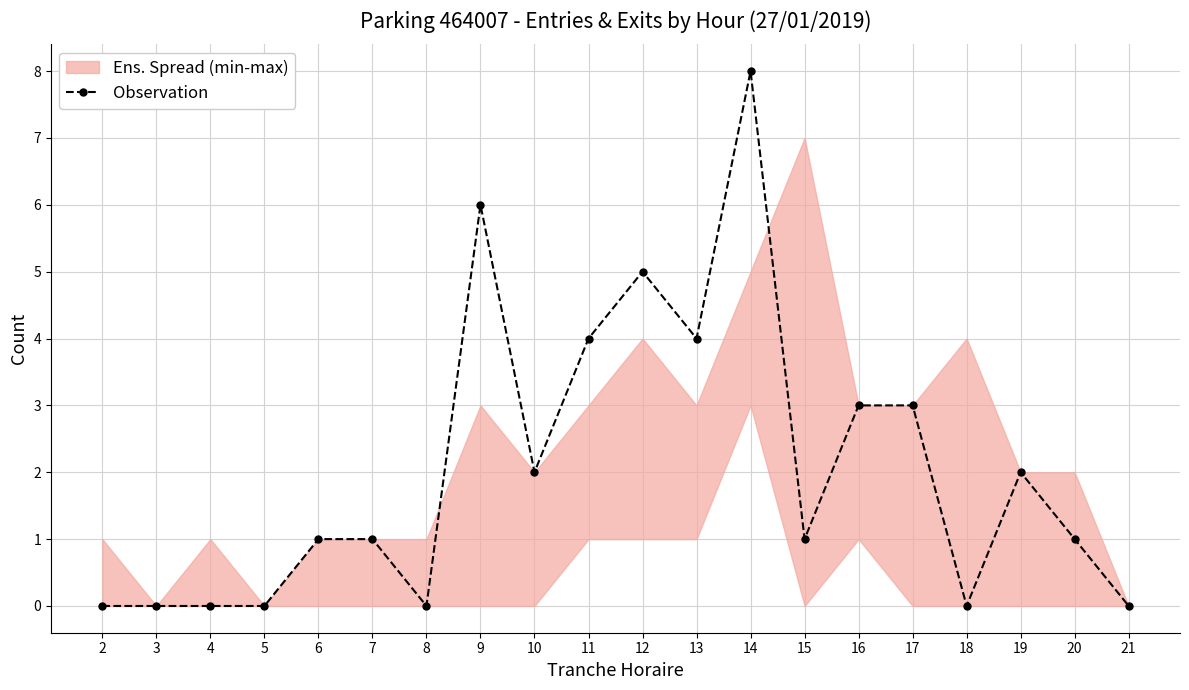

Rank the categories by value from highest to lowest.

14, 9, 12, 11, 13, 16, 17, 10, 19, 6, 7, 15, 20, 2, 3, 4, 5, 8, 18, 21